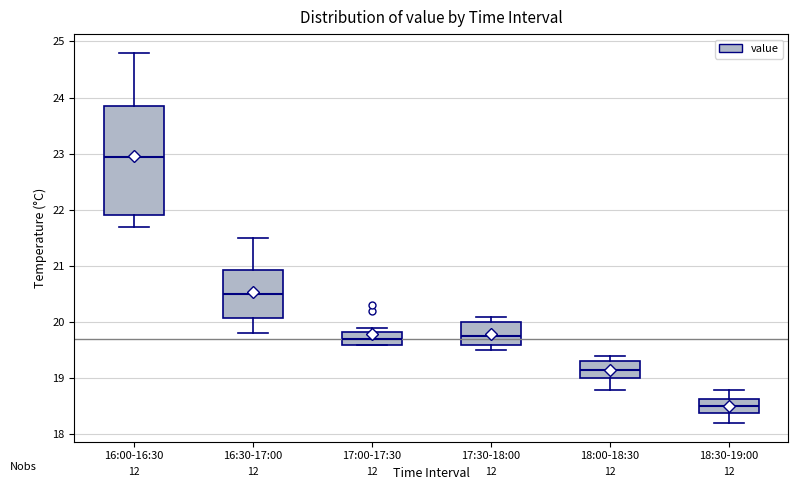

Where does the upper whisker of the box for 16:30-17:00 end on the y-axis? The values are not printed on the chart, so give them approximately, as read against the axis.

21.5